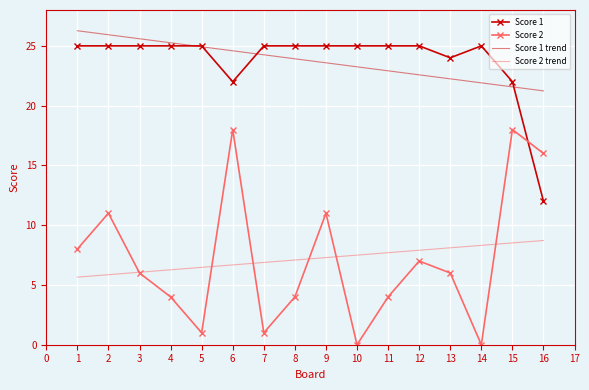

Which series has the widest spread of values?

Score 2